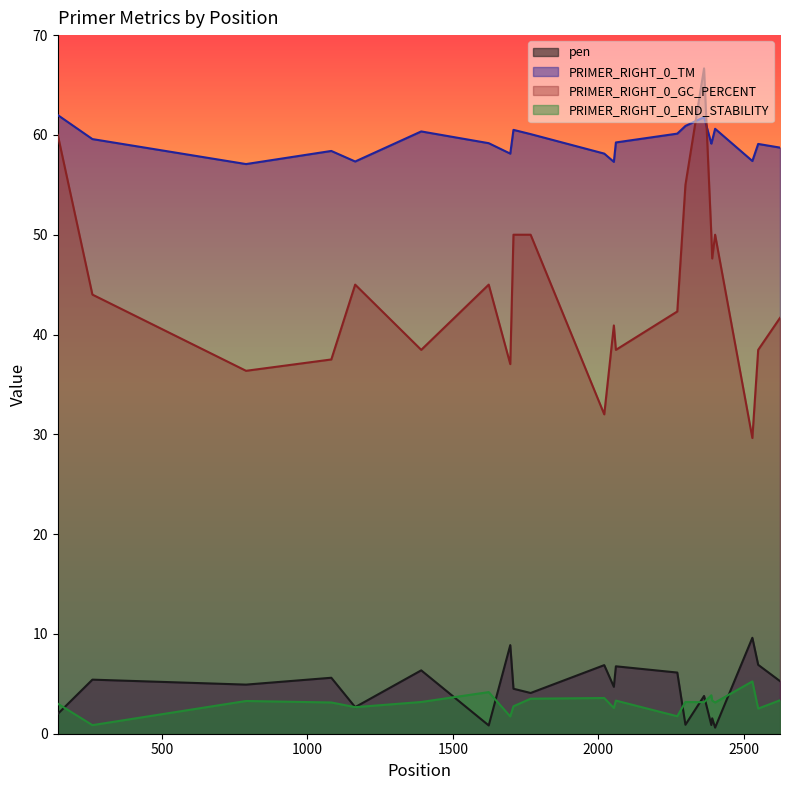

What value does the pen series have at 1767?

4.1